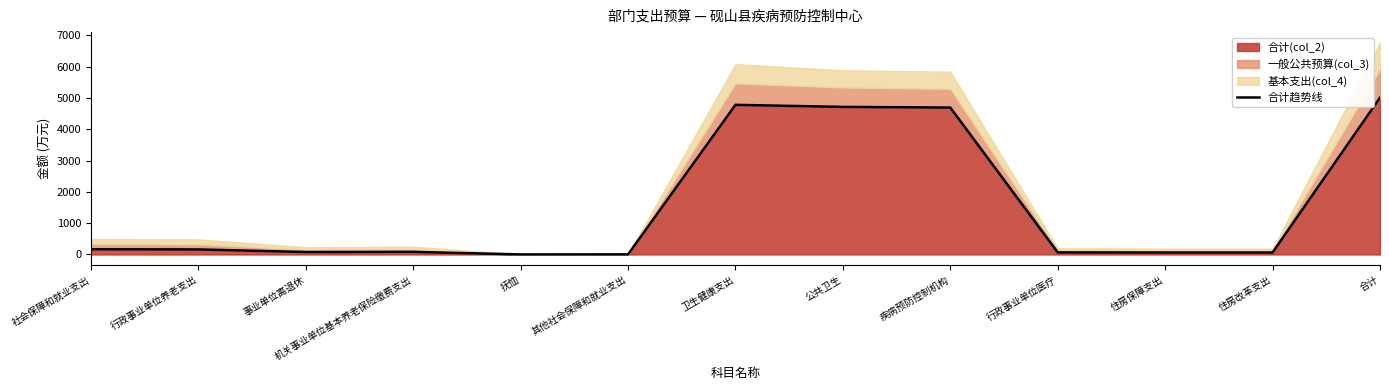

Which category has the highest value in the 合计(col_2) series?

合计